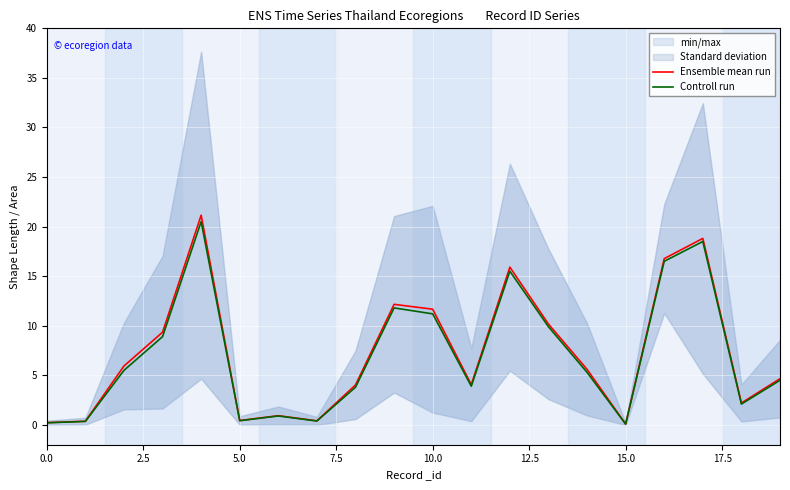

True or false: Ensemble mean run has a value of 22.1 at 16.

False